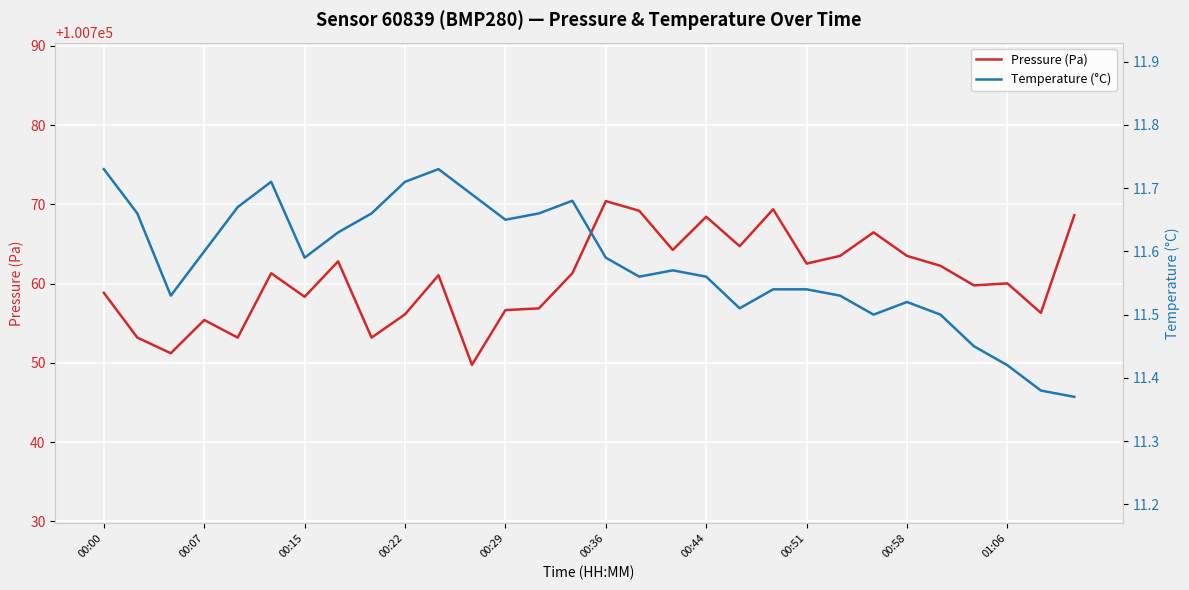

True or false: Pressure (Pa) has a value of 136605.4 at 00:51.

False